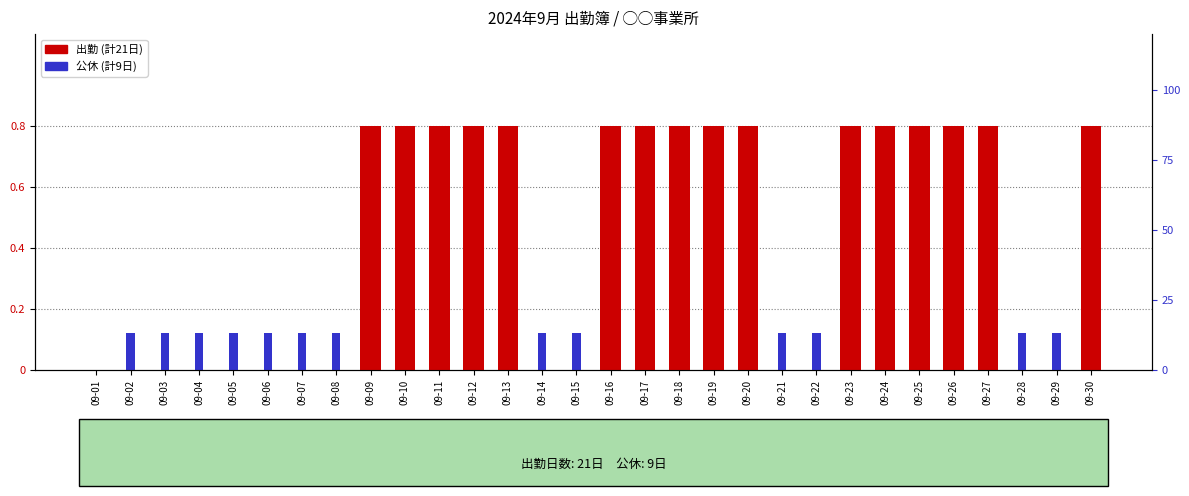

Rank the series at 09-07 from highest to lowest value.

公休, 出勤